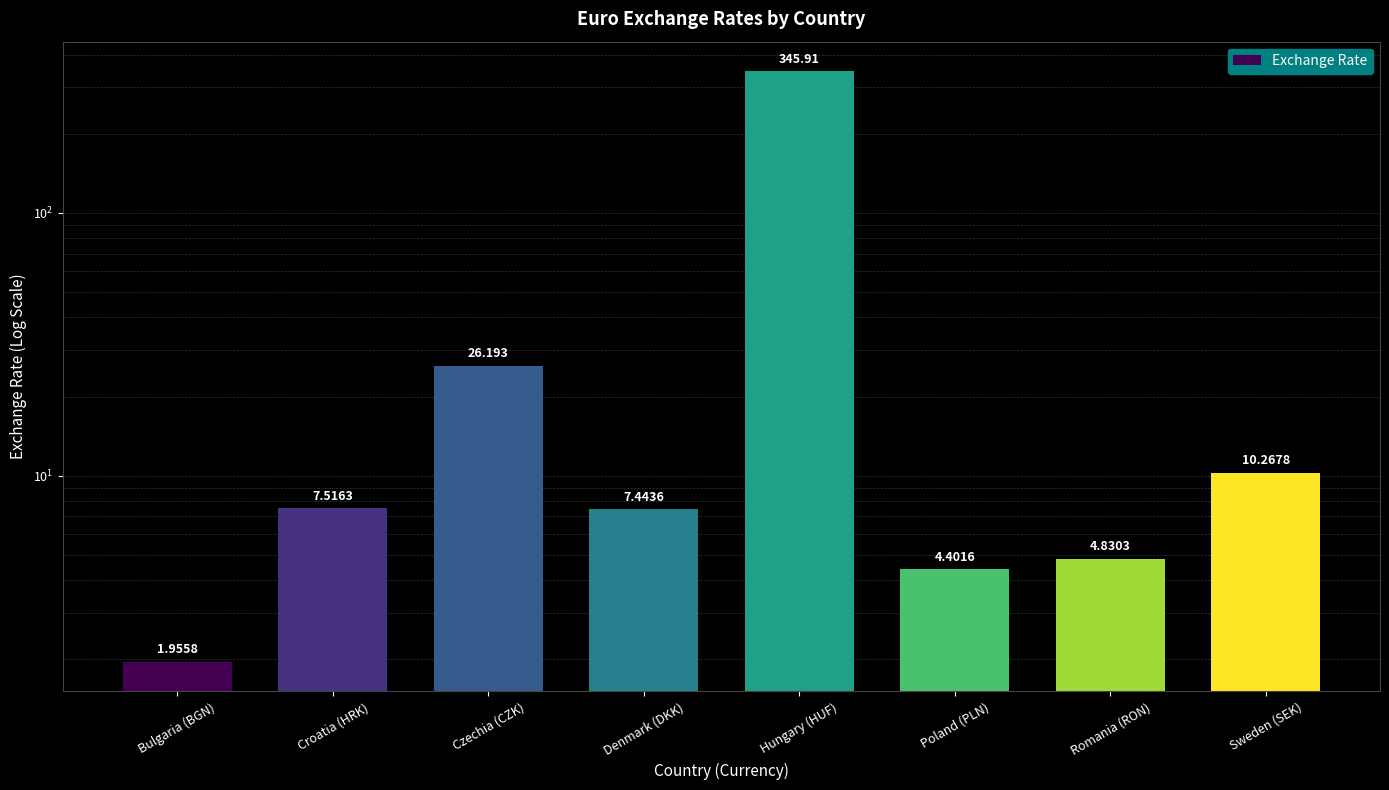

List the labels in order of value, largest first.

Hungary (HUF), Czechia (CZK), Sweden (SEK), Croatia (HRK), Denmark (DKK), Romania (RON), Poland (PLN), Bulgaria (BGN)